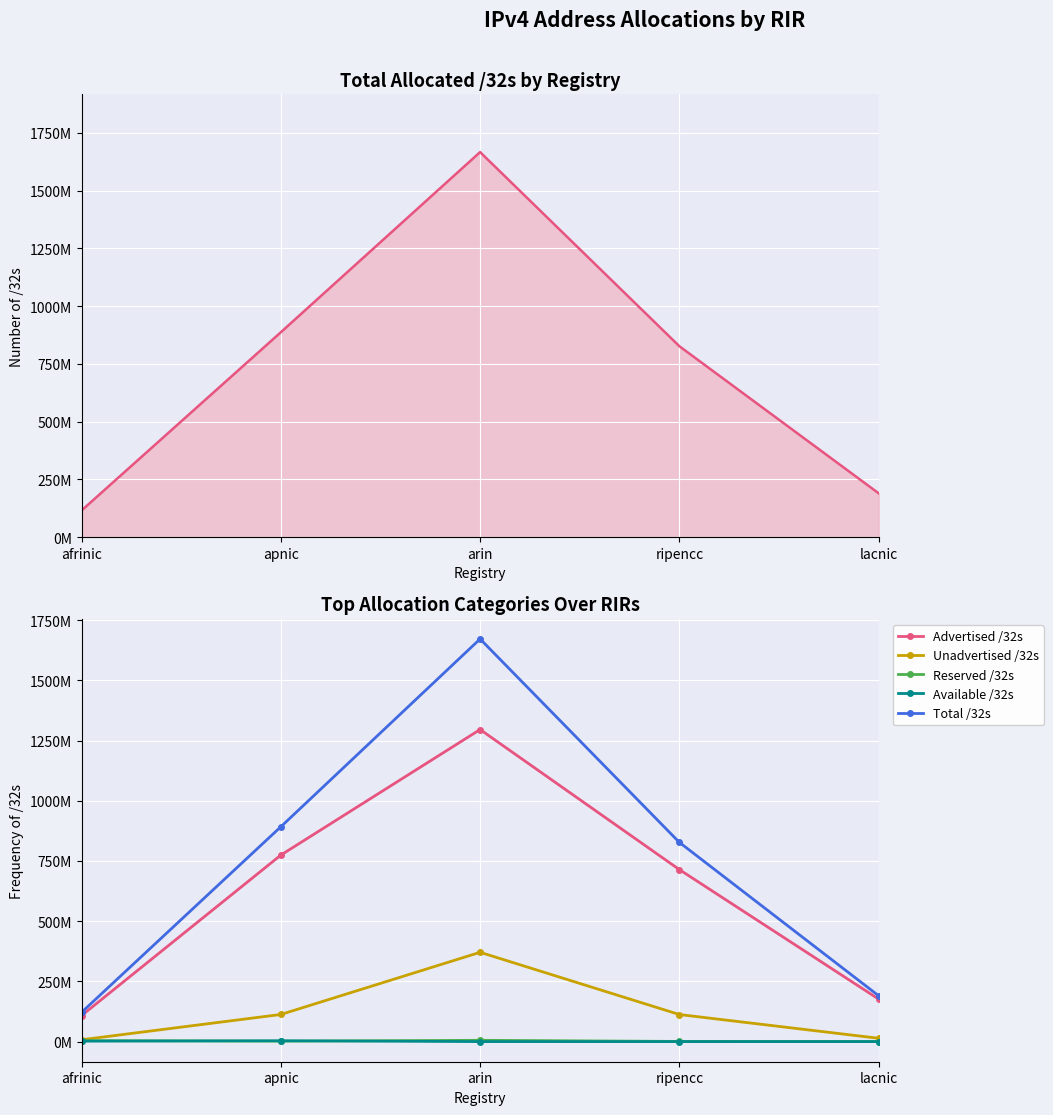

At which category is the sum across all series the highest?

arin